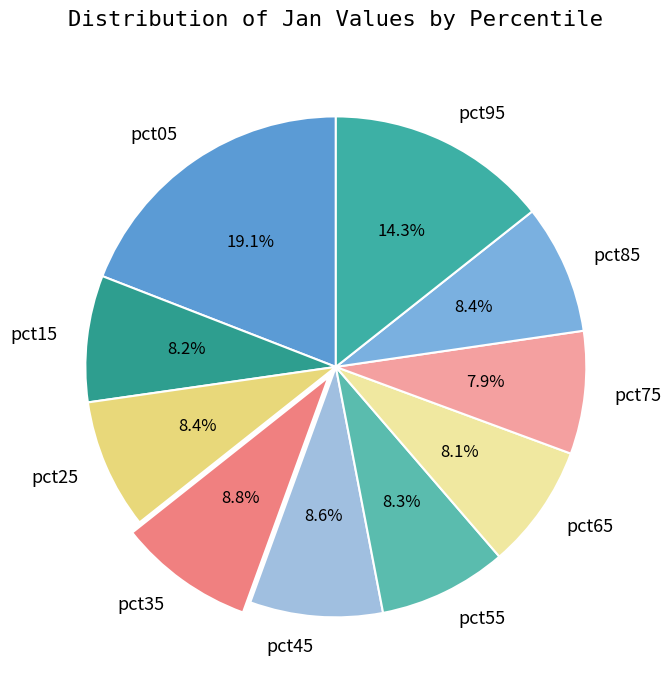

Which category has the biggest portion of the pie?

pct05